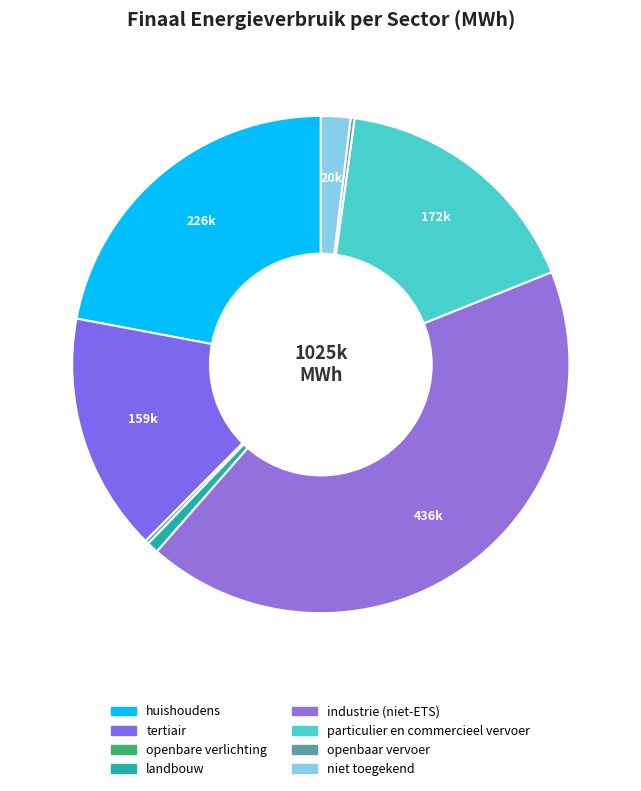

What is the smallest slice in the pie chart?

openbare verlichting